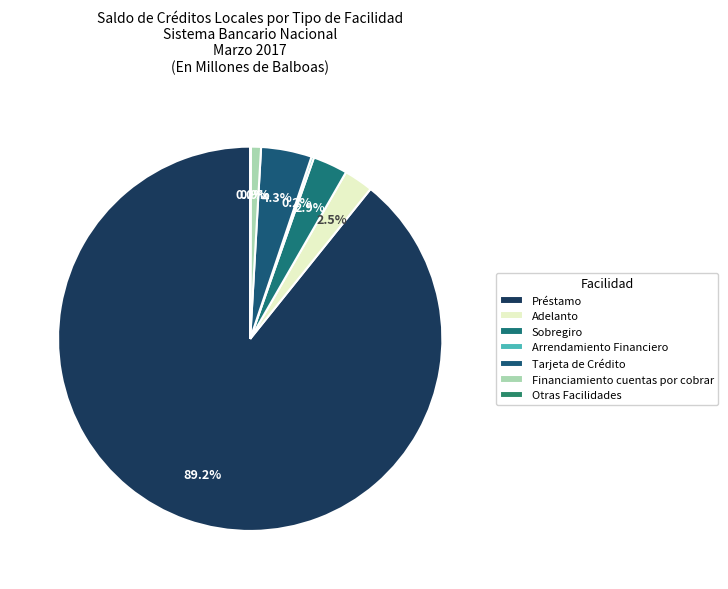

True or false: Sobregiro accounts for 3% of the total.

True